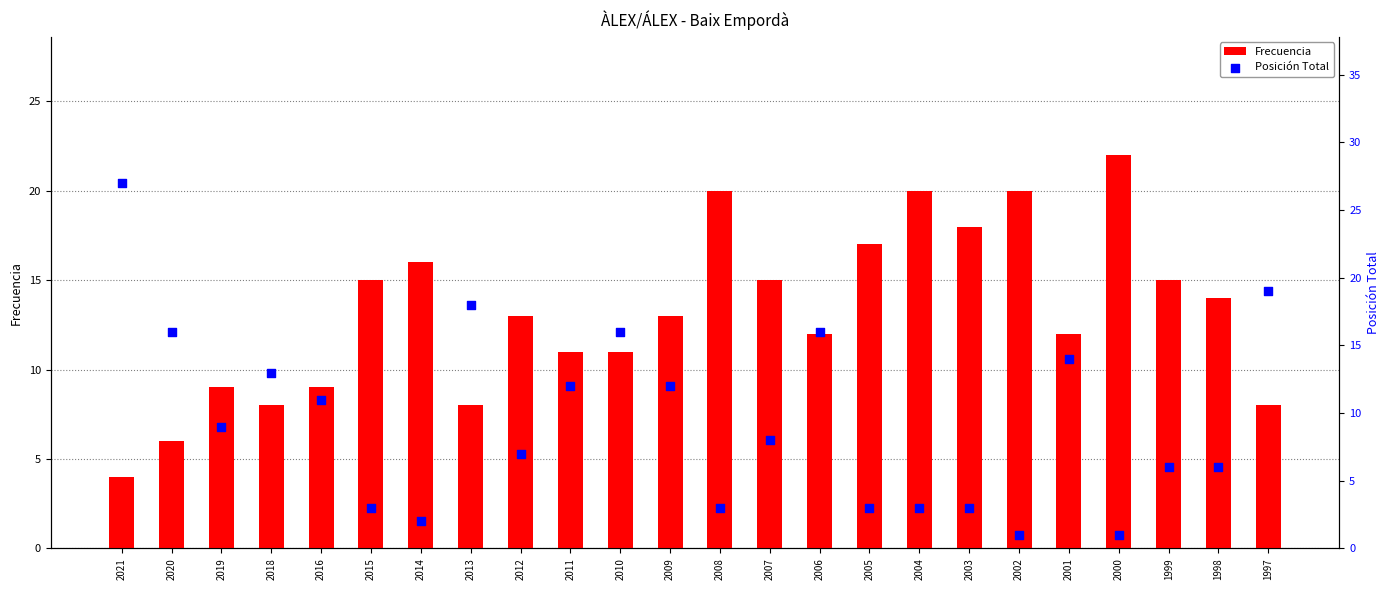

Which series has the largest Y range (max minus min)?

Posición Total